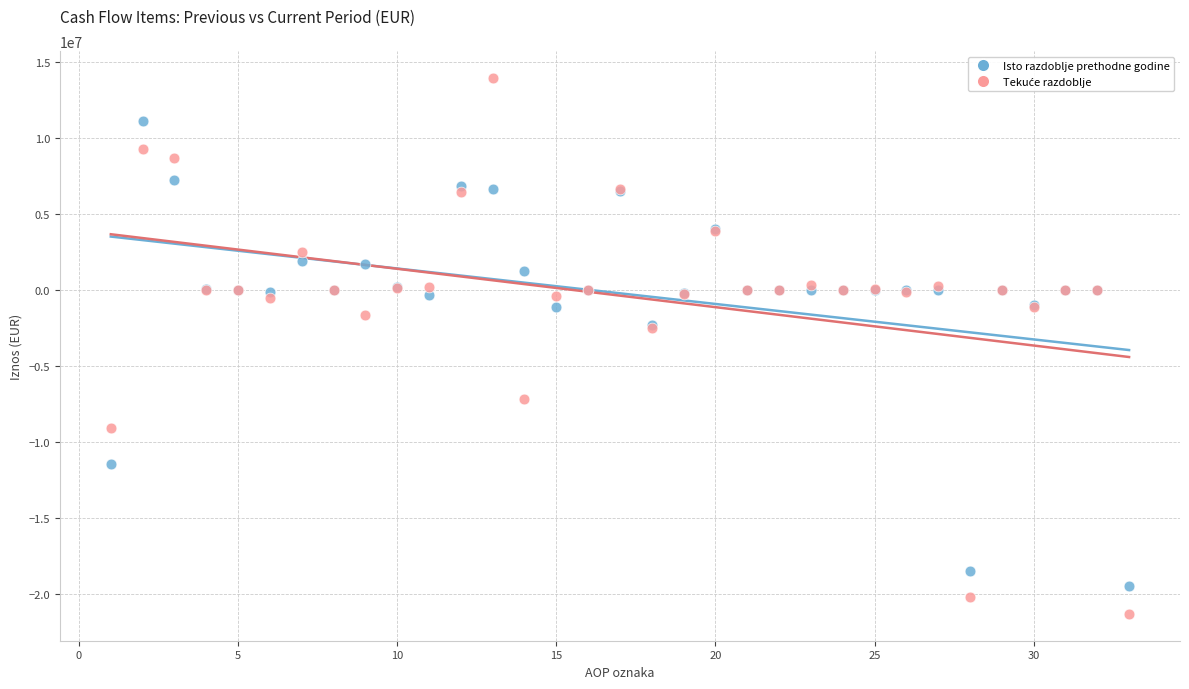

What is the X range (max minus min) for the scatter plot?

32